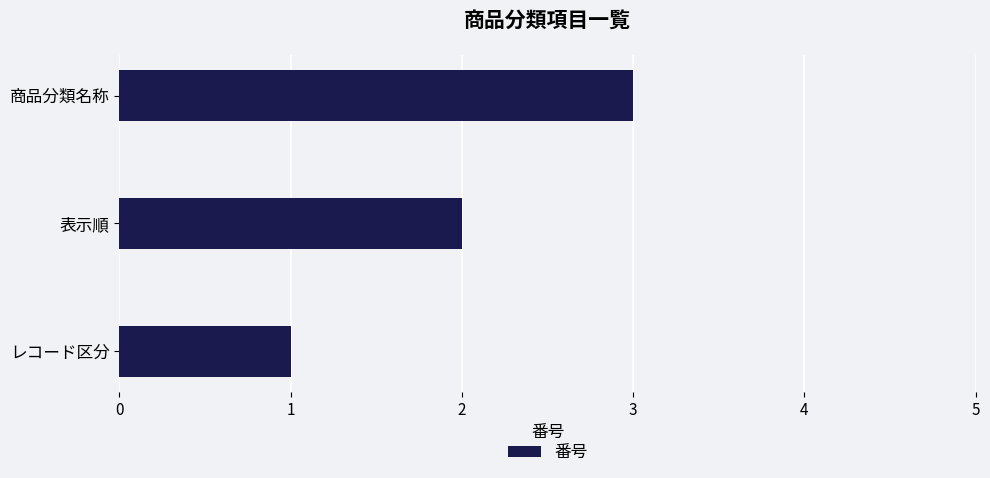

Which has a higher value, 表示順 or レコード区分?

表示順